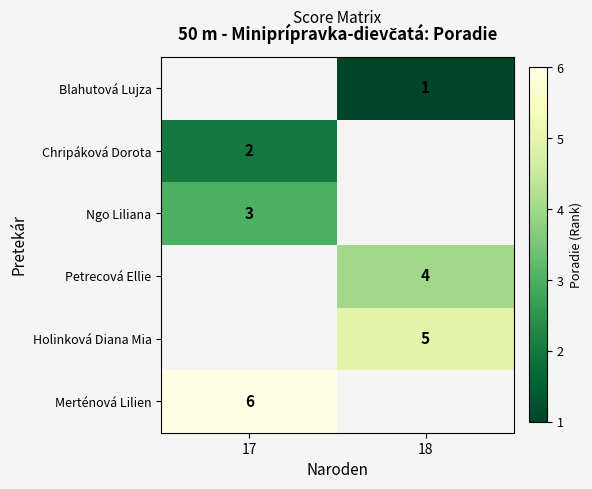

The value of Ngo Liliana at 17 is 2. True or false?

False